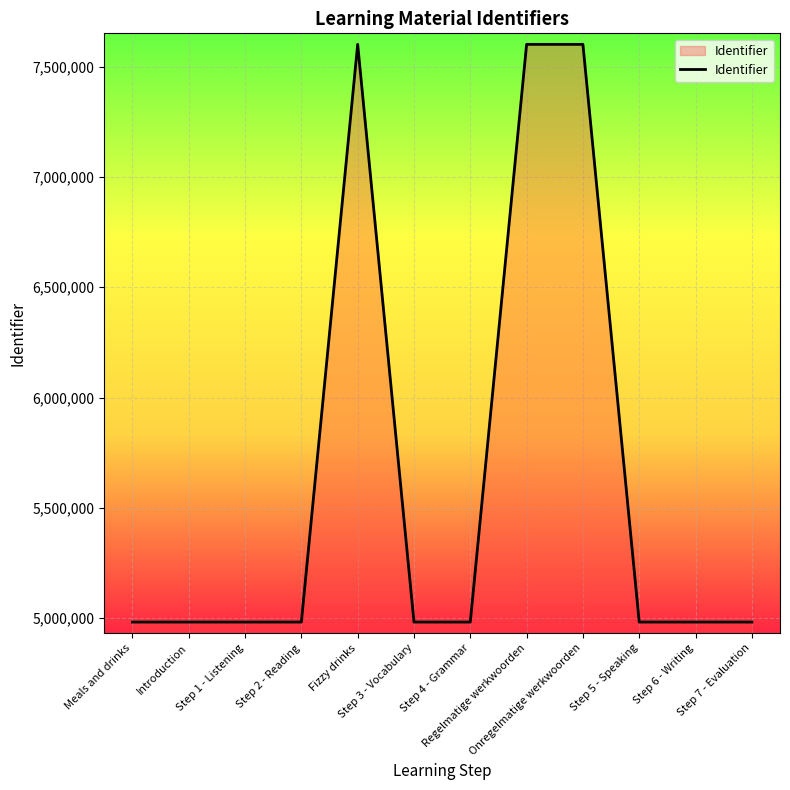

What is the difference between the maximum and minimum values?

2619112